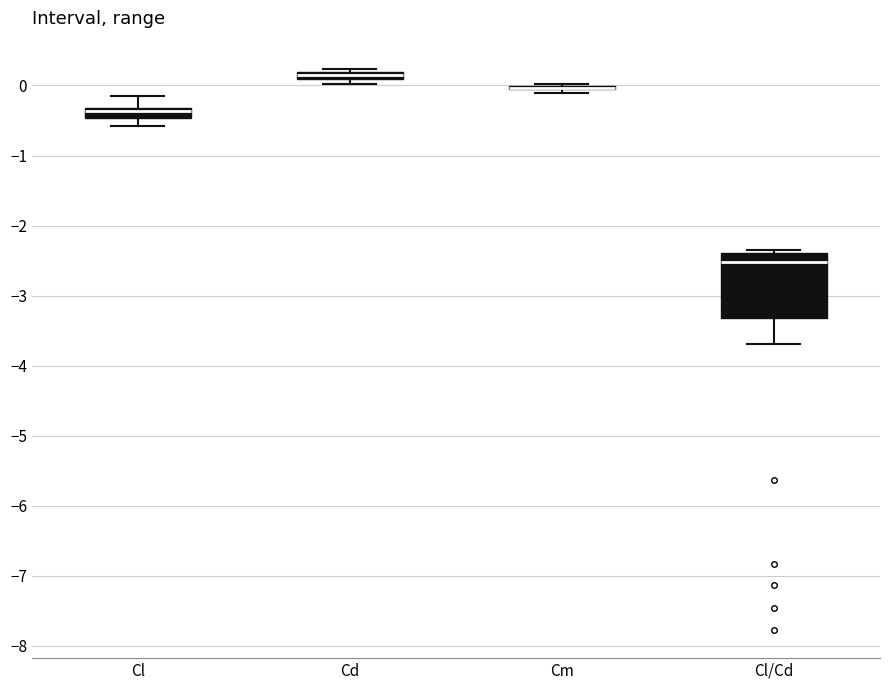

Where does the lower whisker of the box for Cl/Cd end on the y-axis? The values are not printed on the chart, so give them approximately, as read against the axis.

-3.7